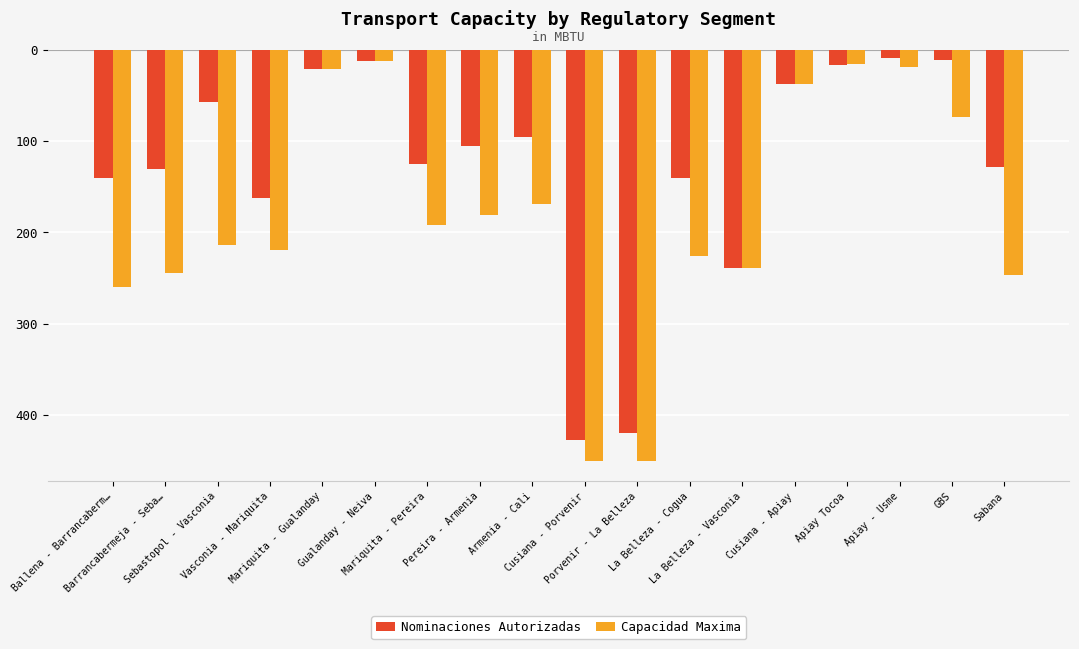

Reading left to right, extract all data points from this chart.

Nominaciones Autorizadas: Ballena - Barrancaberm…=-139.8	Barrancabermeja - Seba…=-130.6	Sebastopol - Vasconia=-57.2	Vasconia - Mariquita=-161.9	Mariquita - Gualanday=-21.0	Gualanday - Neiva=-11.8	Mariquita - Pereira=-125.4	Pereira - Armenia=-105.6	Armenia - Cali=-95.2	Cusiana - Porvenir=-427.8	Porvenir - La Belleza=-419.7	La Belleza - Cogua=-139.8	La Belleza - Vasconia=-238.8	Cusiana - Apiay=-37.6	Apiay Tocoa=-16.1	Apiay - Usme=-8.5	GBS=-11.2	Sabana=-127.9
Capacidad Maxima: Ballena - Barrancaberm…=-259.3	Barrancabermeja - Seba…=-244.7	Sebastopol - Vasconia=-213.9	Vasconia - Mariquita=-219.7	Mariquita - Gualanday=-21.0	Gualanday - Neiva=-12.6	Mariquita - Pereira=-192.3	Pereira - Armenia=-180.8	Armenia - Cali=-169.4	Cusiana - Porvenir=-450.1	Porvenir - La Belleza=-450.1	La Belleza - Cogua=-225.5	La Belleza - Vasconia=-238.8	Cusiana - Apiay=-37.9	Apiay Tocoa=-15.3	Apiay - Usme=-19.1	GBS=-73.2	Sabana=-246.8